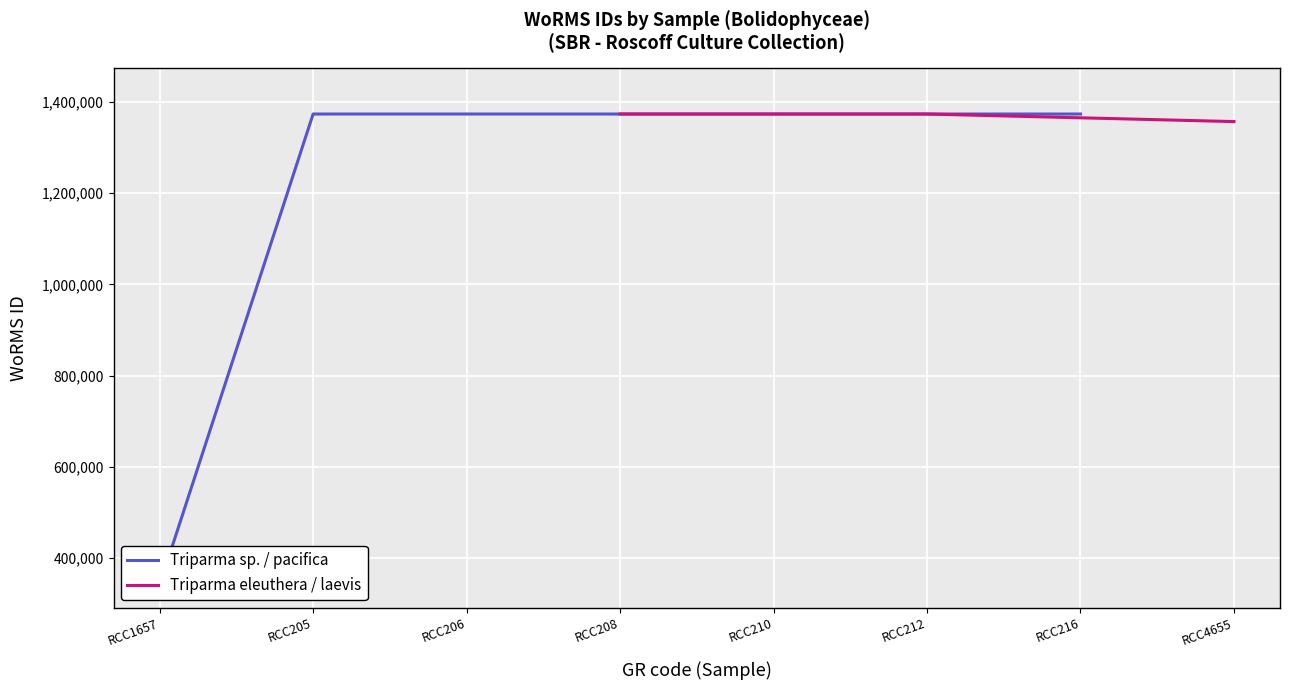

What is the value of the Triparma sp. / pacifica point at the 4th from the left?

1373545